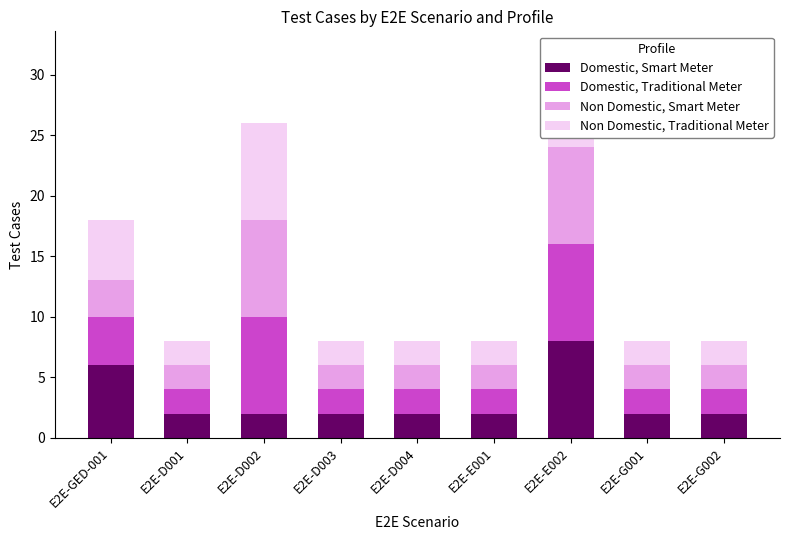

What is the difference between the maximum and minimum values in the Domestic, Smart Meter series?

6